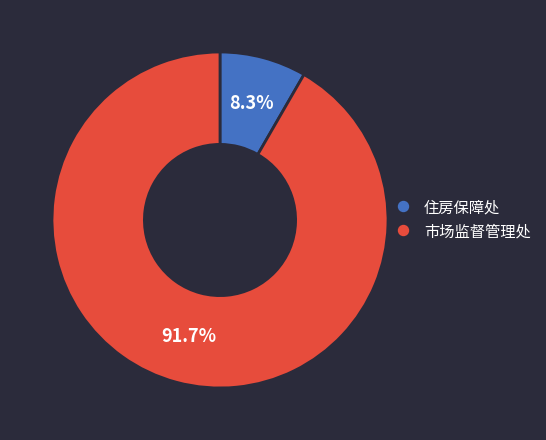

To the nearest percent, what is the combined percentage of 住房保障处 and 市场监督管理处?

100%